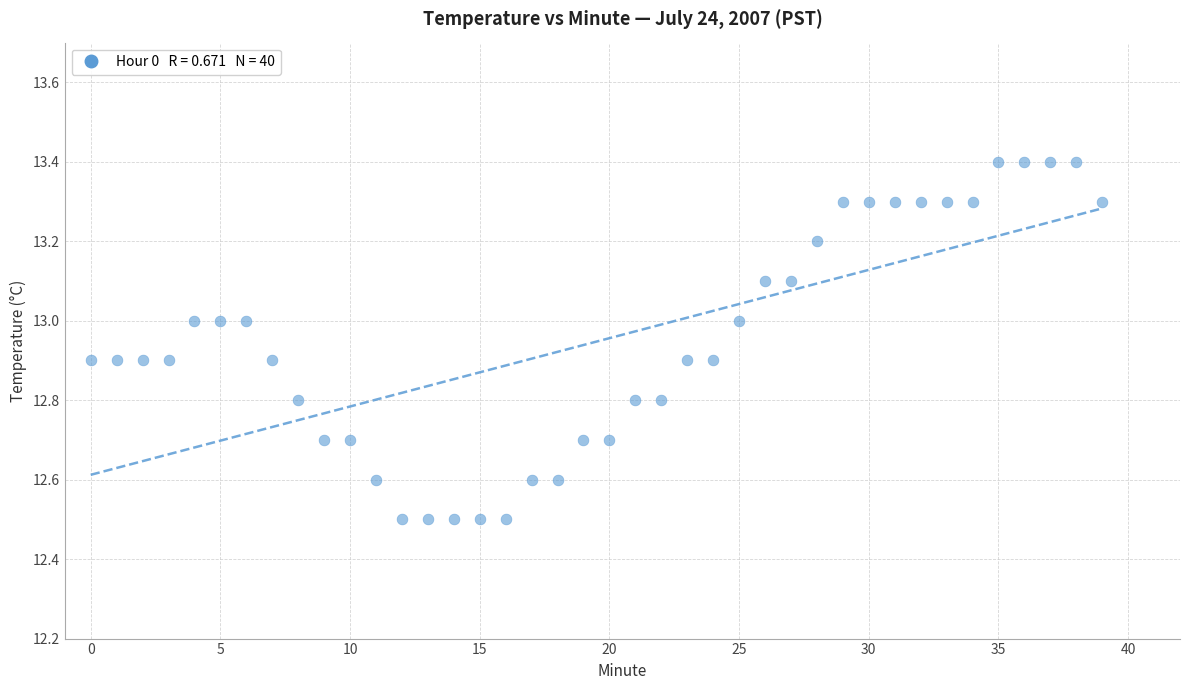

What is the range of Y values (max minus min)?

0.9